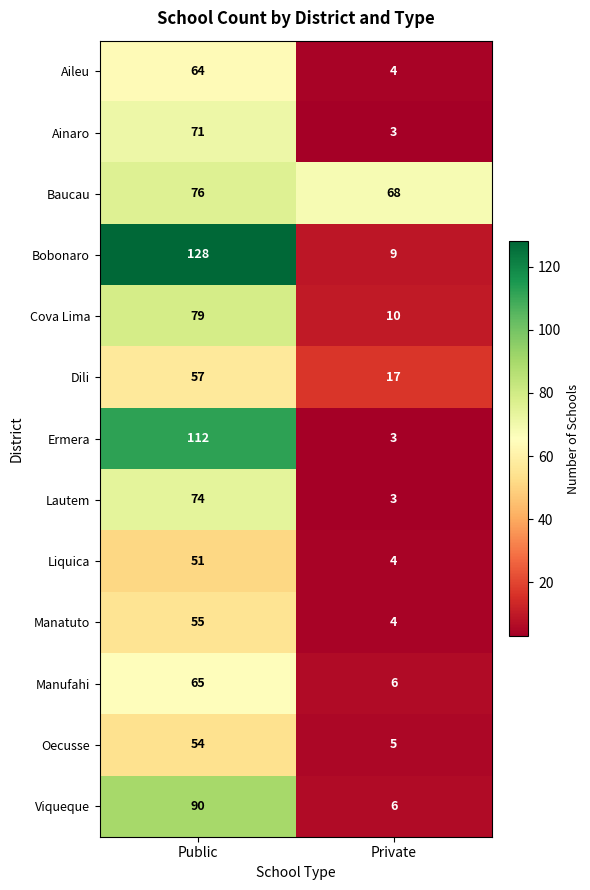

What is the minimum value shown in the chart?

3